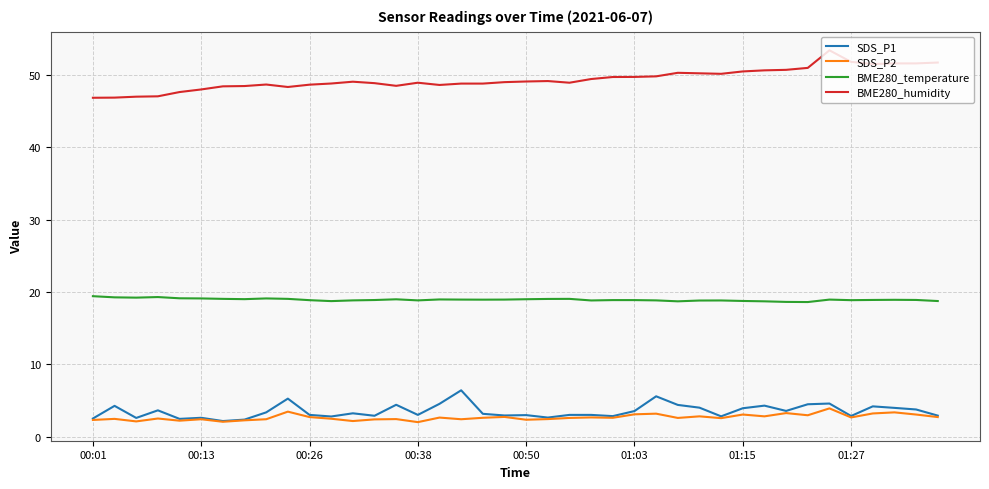

Which series has the largest total across all categories?

BME280_humidity